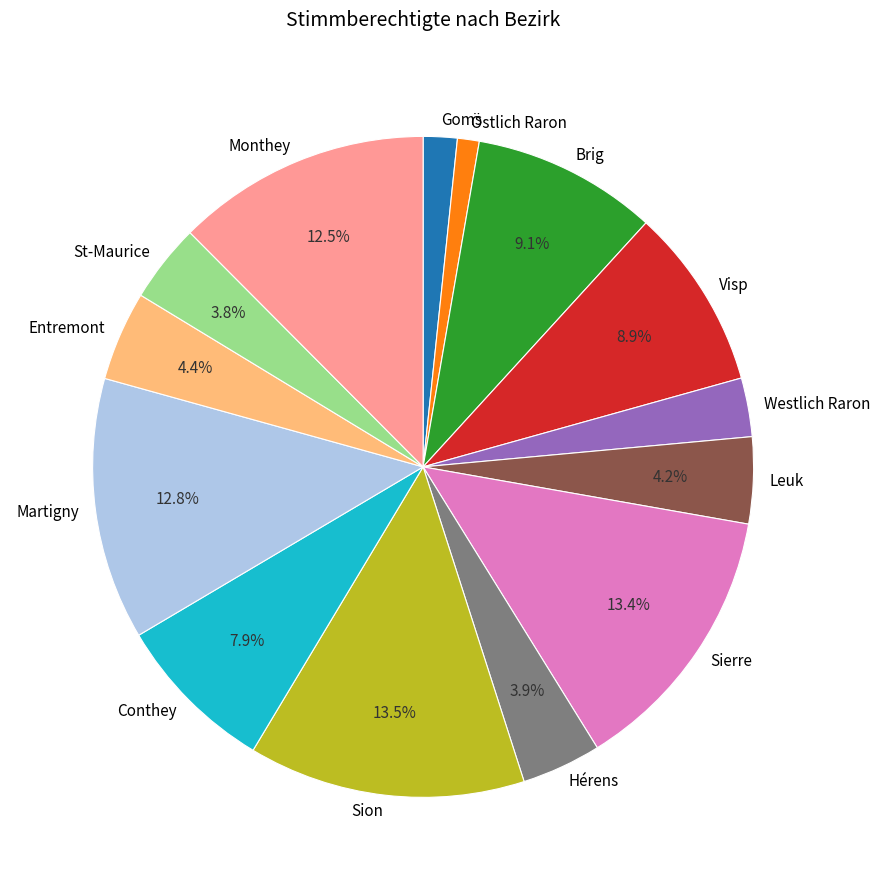

How many segments does this pie chart have?

14